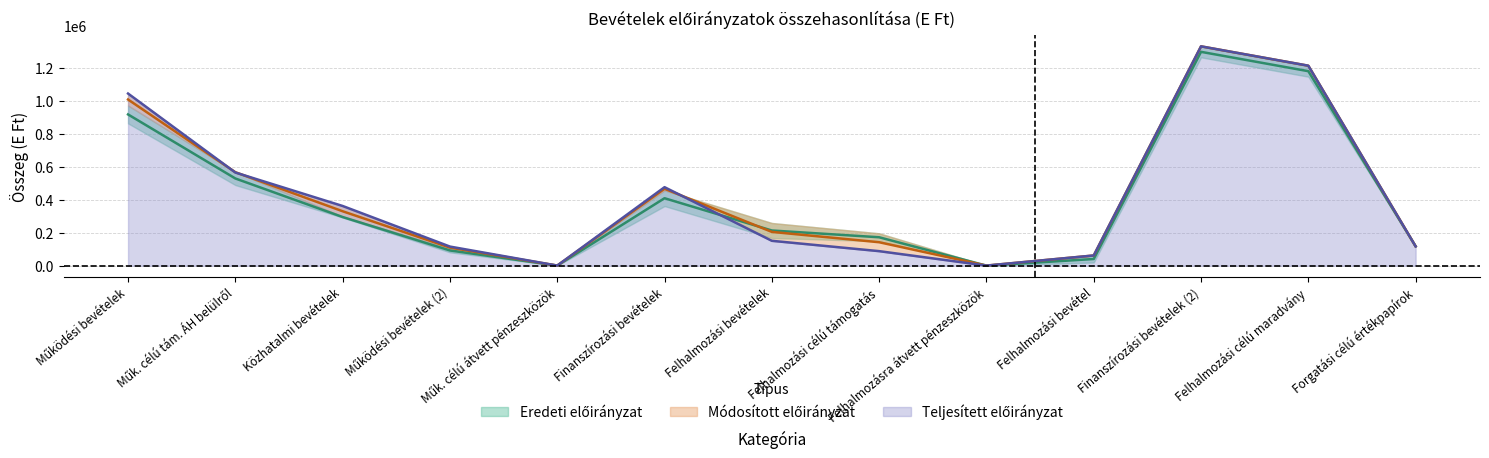

What is the spread (max minus min) of values at Felhalmozási célú támogatás?

84299.0